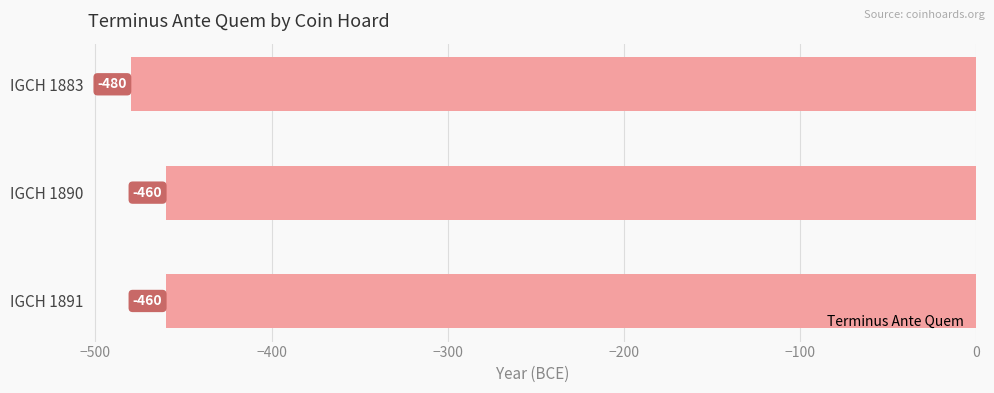

At which label is the value closest to -470?

IGCH 1883